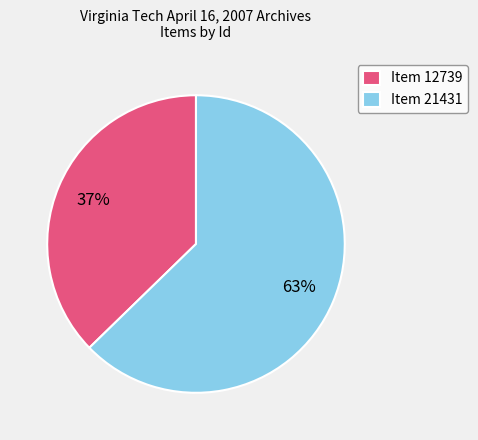

Between Item 21431 and Item 12739, which is larger?

Item 21431